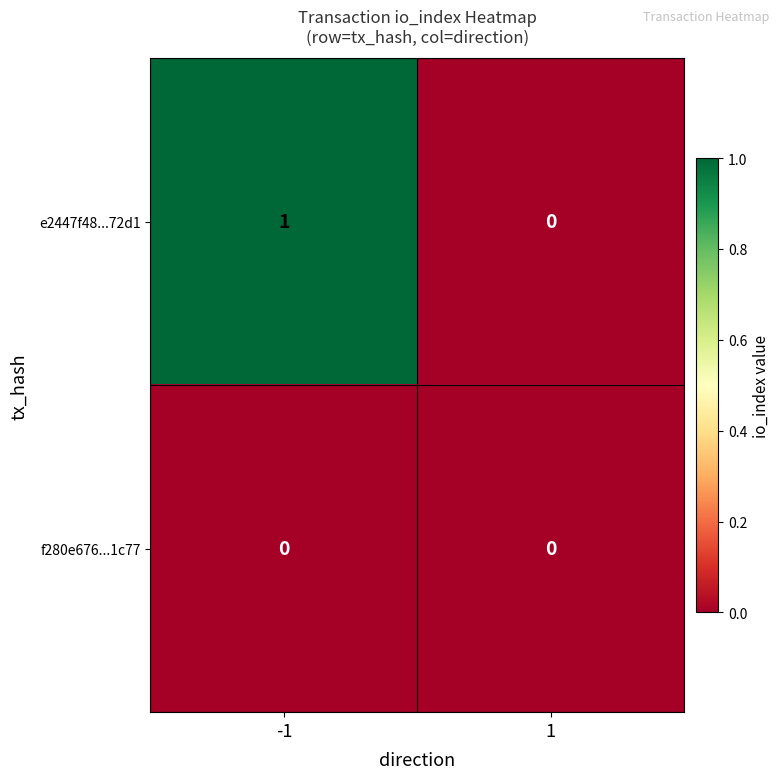

Rank the series by their average value, from lowest to highest.

f280e676...1c77, e2447f48...72d1